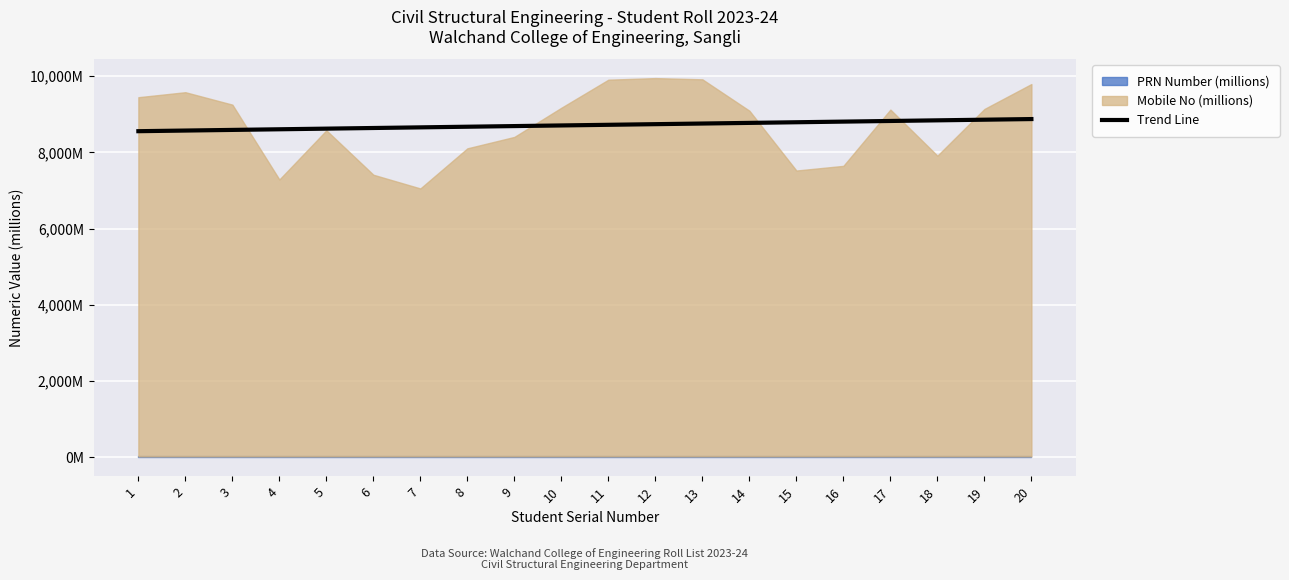

What is the change in value from 7 to 14?

+117.2